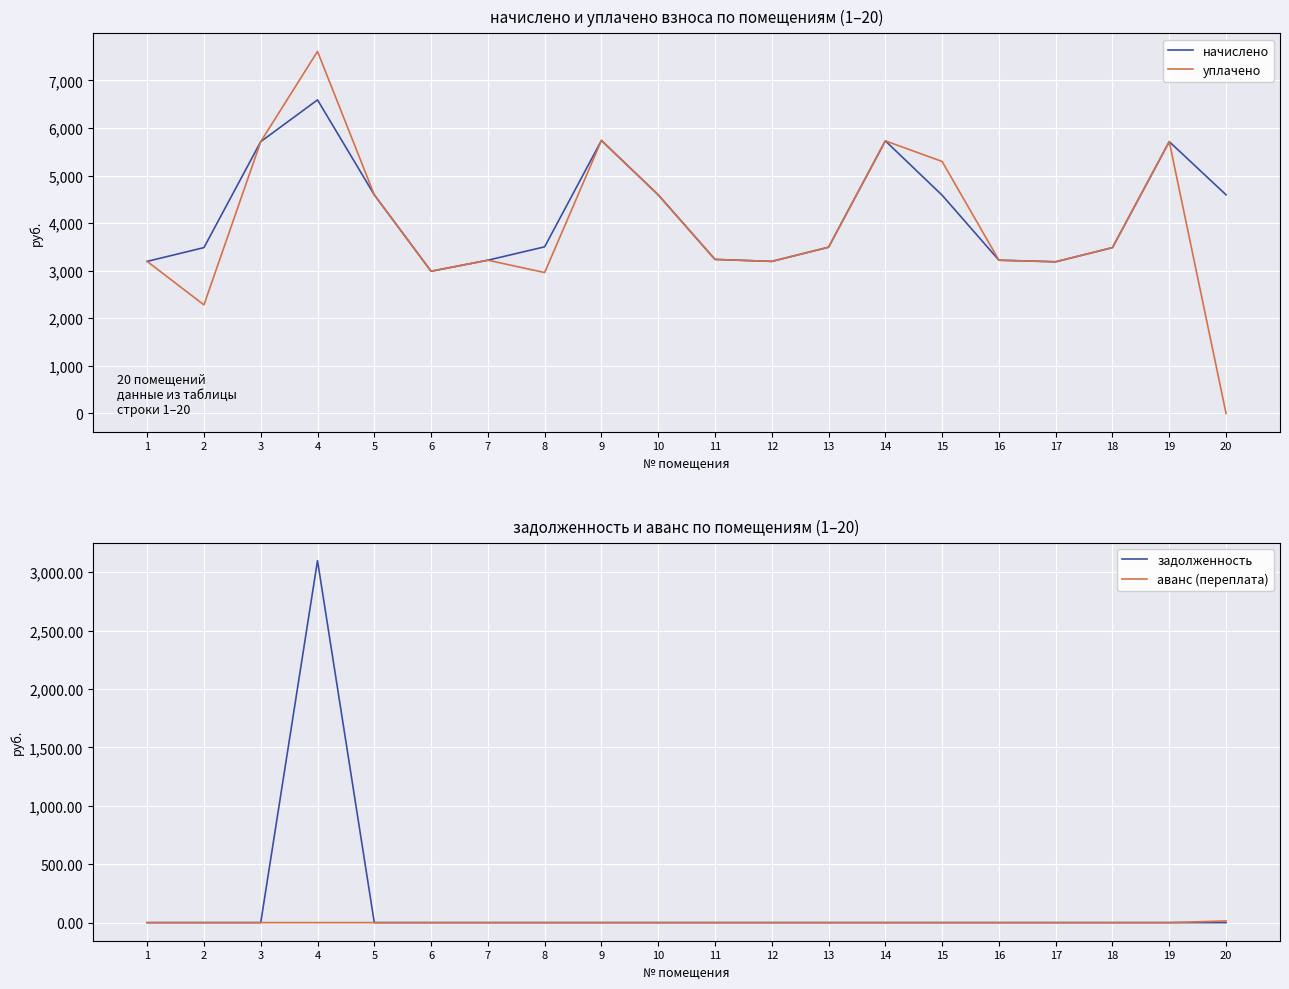

Reading left to right, extract all data points from this chart.

начислено: 1=3196.1	2=3485.9	3=5713.2	4=6590.9	5=4595.4	6=2989.1	7=3220.9	8=3502.4	9=5738.0	10=4595.4	11=3237.5	12=3196.1	13=3494.2	14=5729.8	15=4587.1	16=3220.9	17=3187.8	18=3485.9	19=5713.2	20=4595.4
уплачено: 1=3196.1	2=2281.8	3=5713.2	4=7609.8	5=4595.4	6=2989.1	7=3220.9	8=2961.0	9=5738.0	10=4595.4	11=3237.5	12=3196.1	13=3494.2	14=5729.8	15=5296.2	16=3220.9	17=3187.8	18=3485.9	19=5713.2	20=0.0
задолженность: 1=0.0	2=0.0	3=0.0	4=3098.5	5=0.0	6=0.0	7=0.0	8=0.0	9=0.0	10=0.0	11=0.0	12=0.0	13=0.0	14=0.0	15=0.0	16=0.0	17=0.0	18=0.0	19=0.0	20=0.0
аванс (переплата): 1=0.0	2=0.0	3=0.0	4=0.0	5=0.0	6=0.0	7=0.0	8=0.0	9=0.0	10=0.0	11=0.0	12=0.0	13=0.0	14=0.0	15=0.0	16=0.0	17=0.0	18=0.0	19=0.0	20=14.3